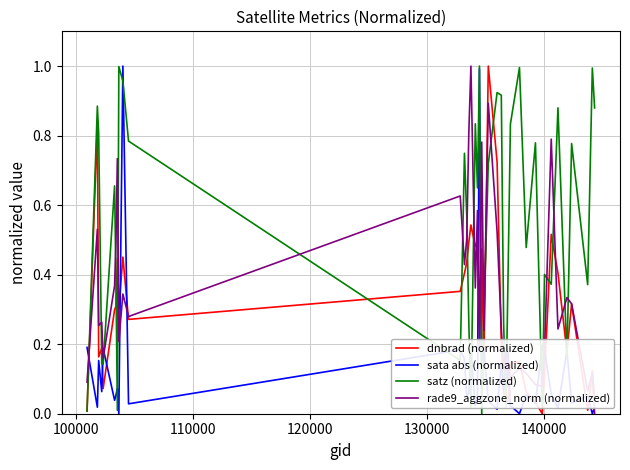

Is this an area chart (filled region under the line)?

No